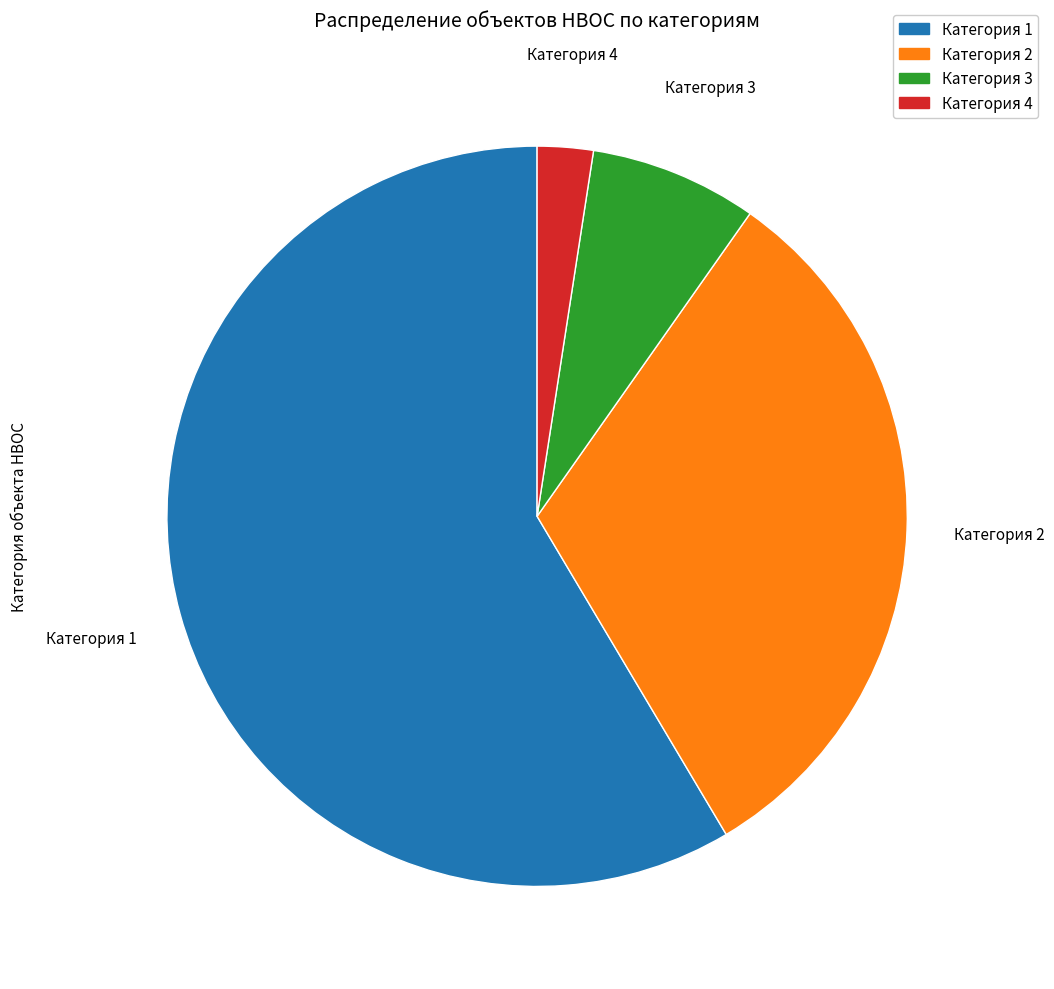

True or false: Категория 1 accounts for 59% of the total.

True